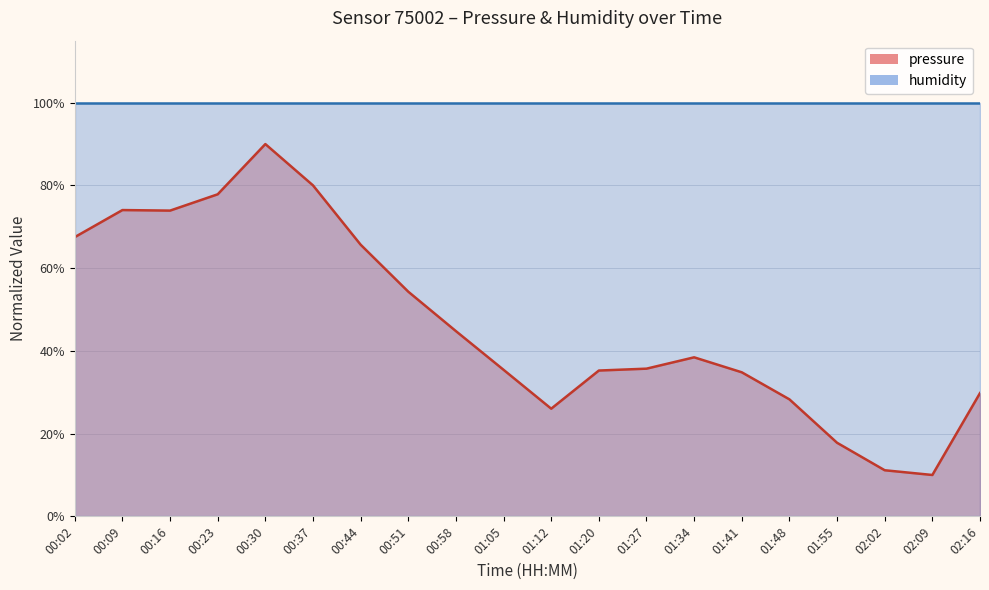

Which label corresponds to the smallest value in the chart?

02:09